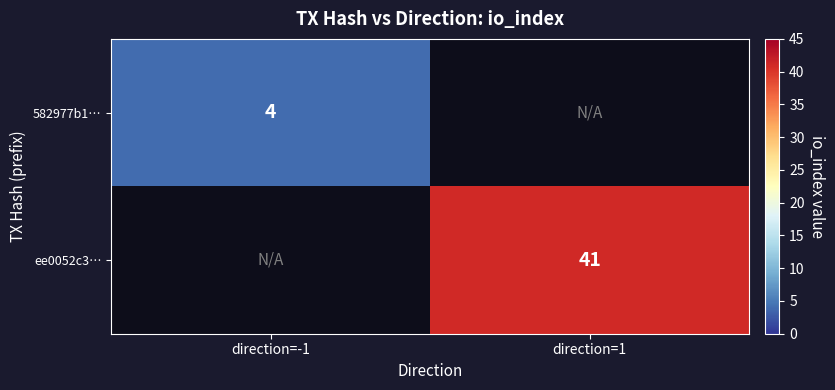

True or false: ee0052c3… has a value of 41 at direction=1.

True